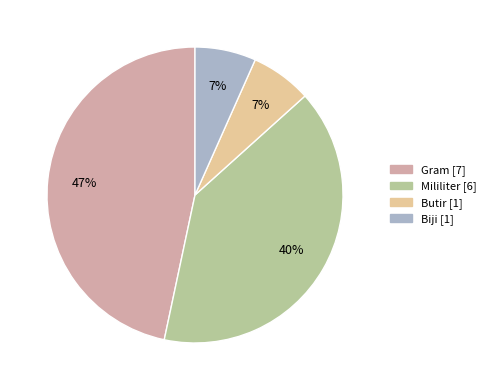

Is it true that Gram is 32% of the pie?

False